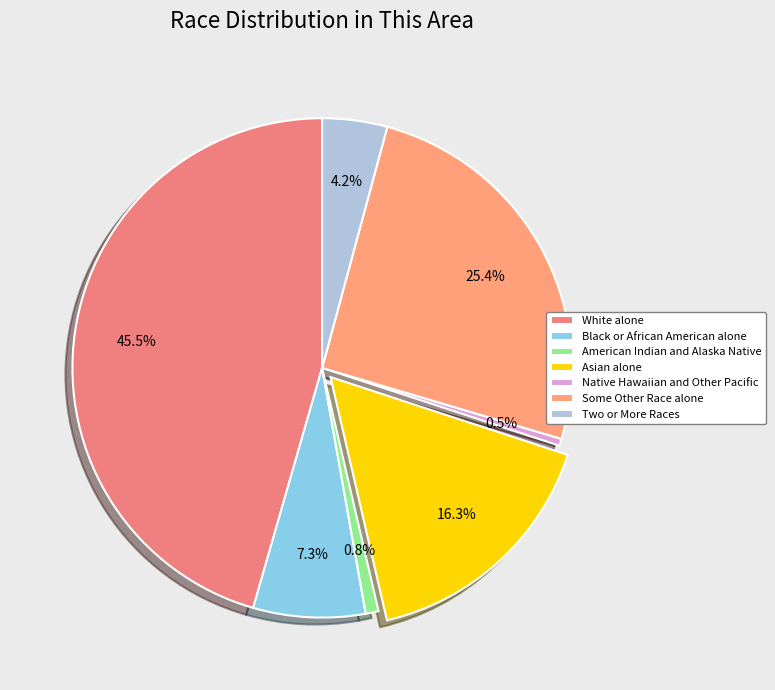

To the nearest percent, what portion does Black or African American alone represent?

7%